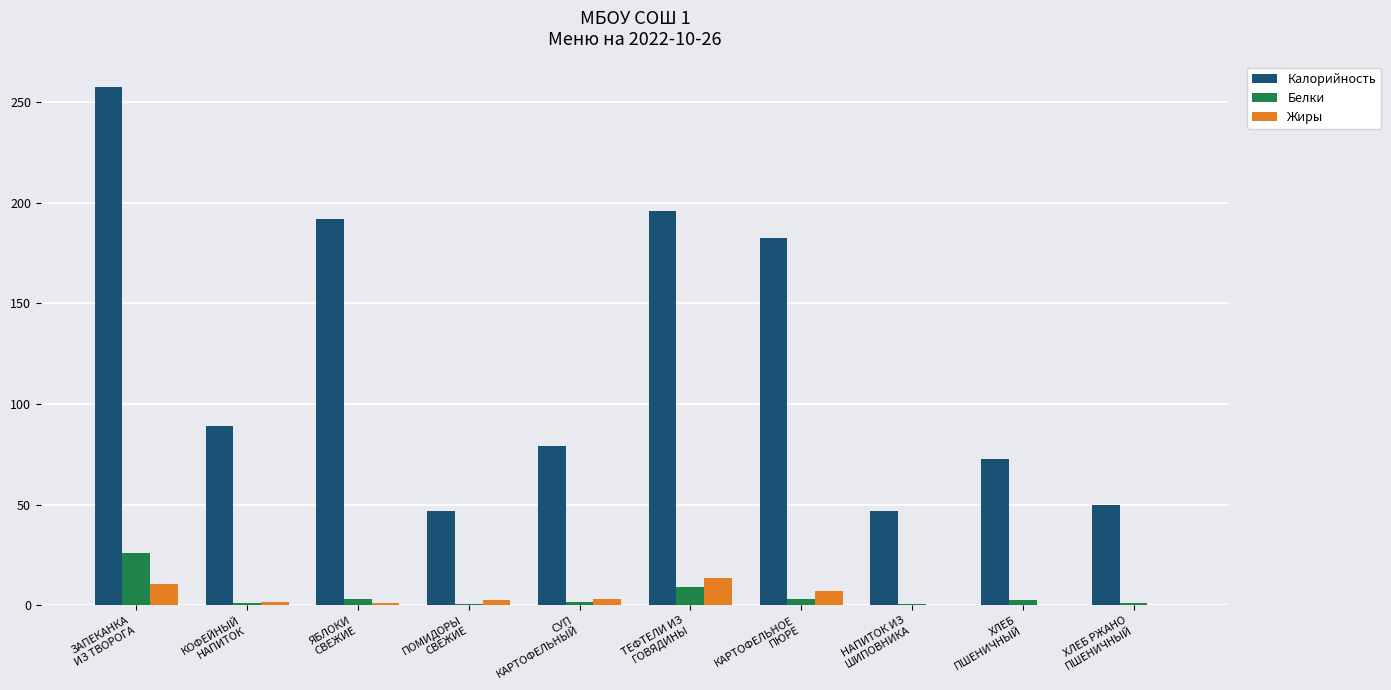

What is the maximum value for Жиры?

13.5